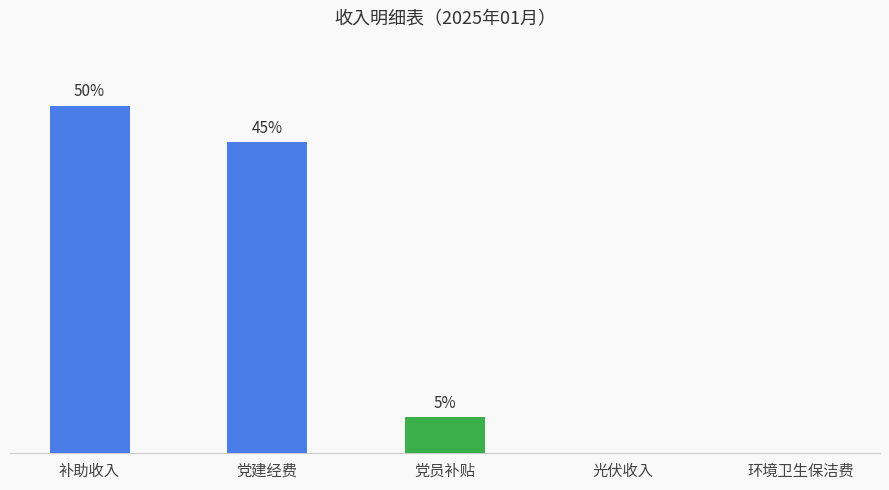

At which label does the data first exceed 5?

补助收入